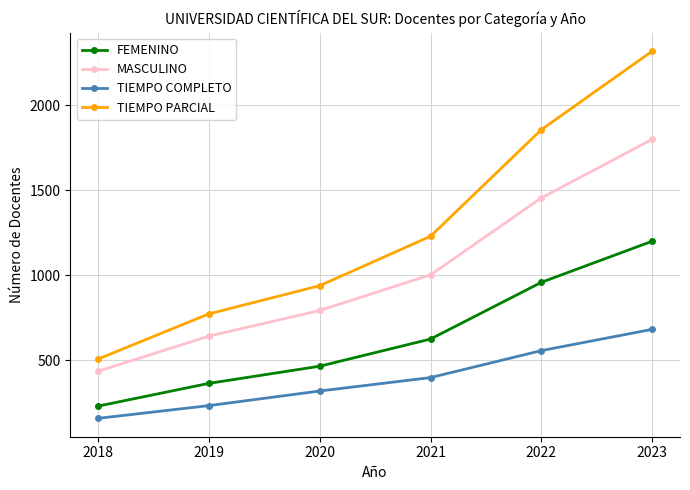

True or false: TIEMPO PARCIAL and MASCULINO cross at least once.

False